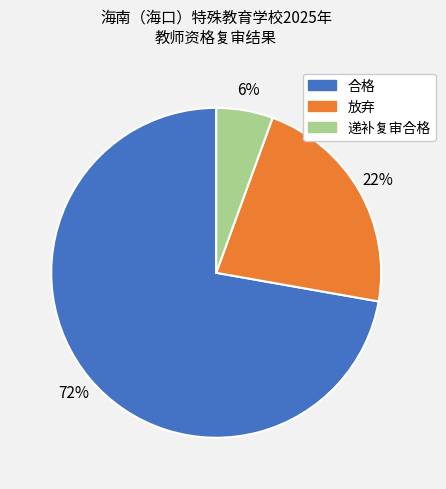

Is it true that 递补复审合格 is 6% of the pie?

True